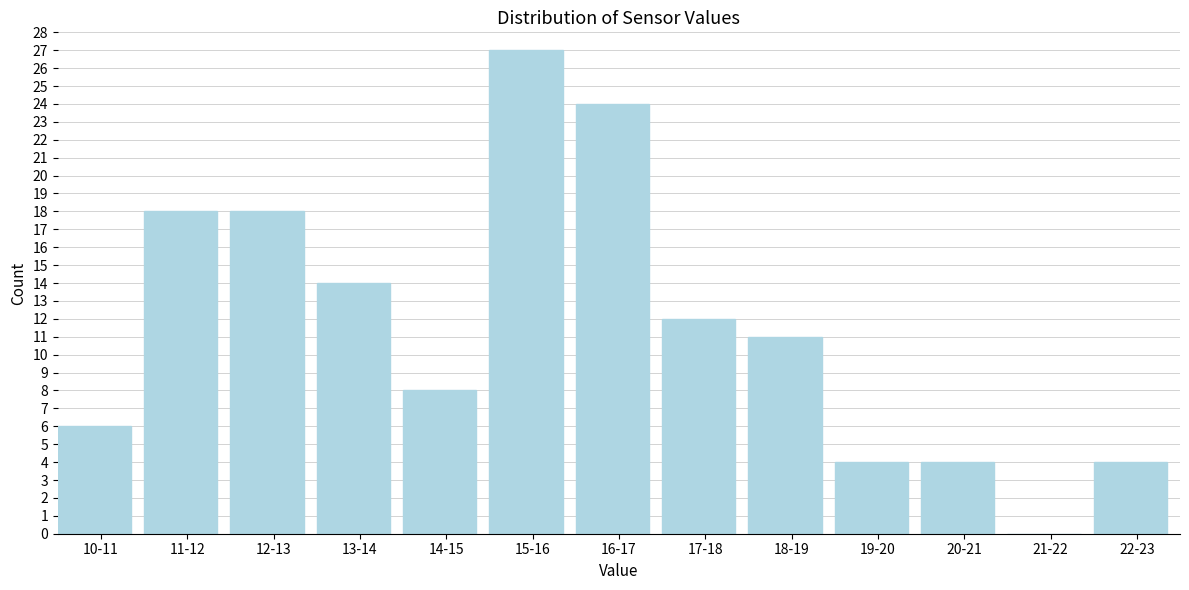

Reading left to right, list all the values displayed in this chart.

10-11=6	11-12=18	12-13=18	13-14=14	14-15=8	15-16=27	16-17=24	17-18=12	18-19=11	19-20=4	20-21=4	21-22=0	22-23=4